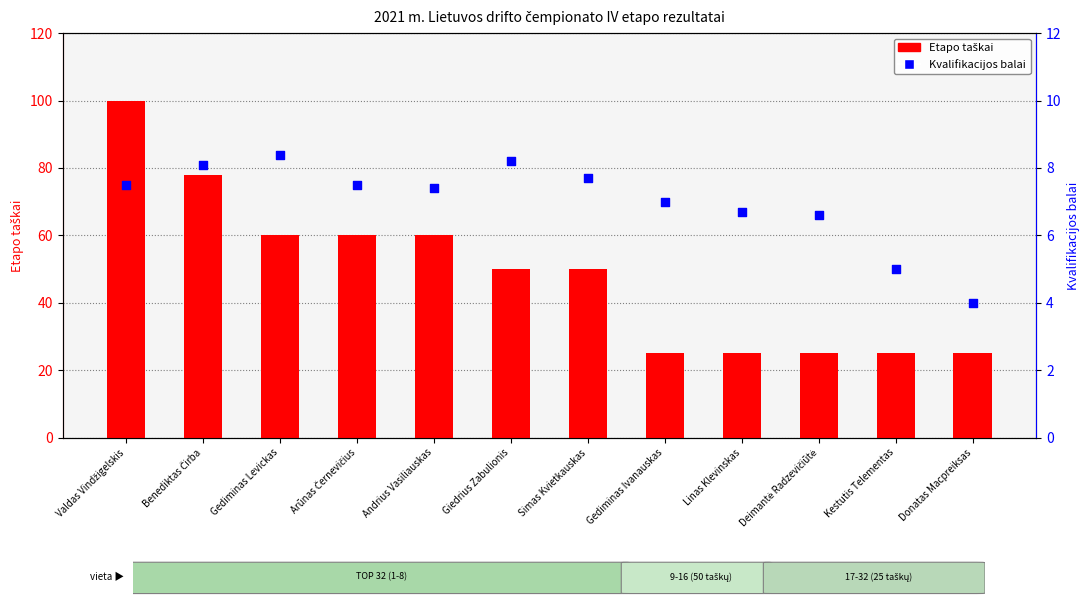

What is the total value across all series at Simas Kvietkauskas?

57.7